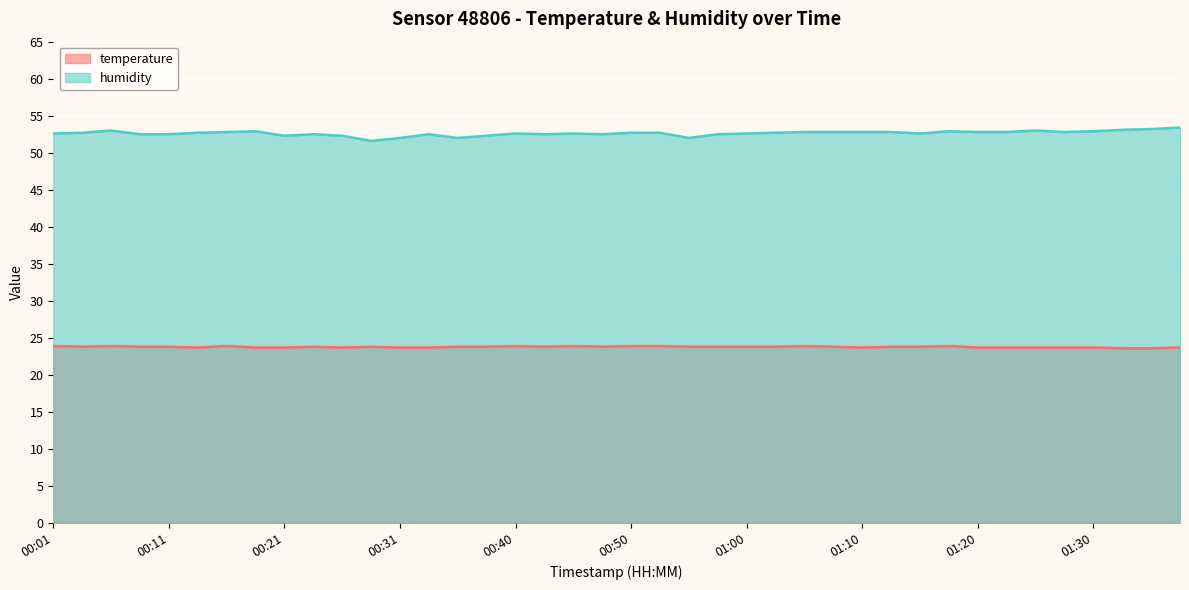

What is the difference between the maximum and minimum values in the humidity series?

1.8